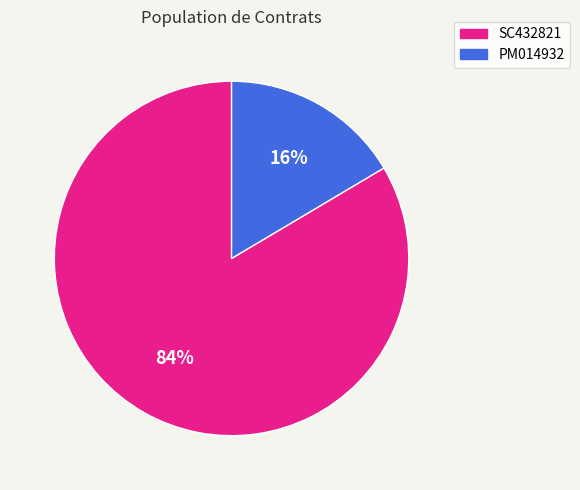

What is the ratio of the value at PM014932 to the value at SC432821?

0.2